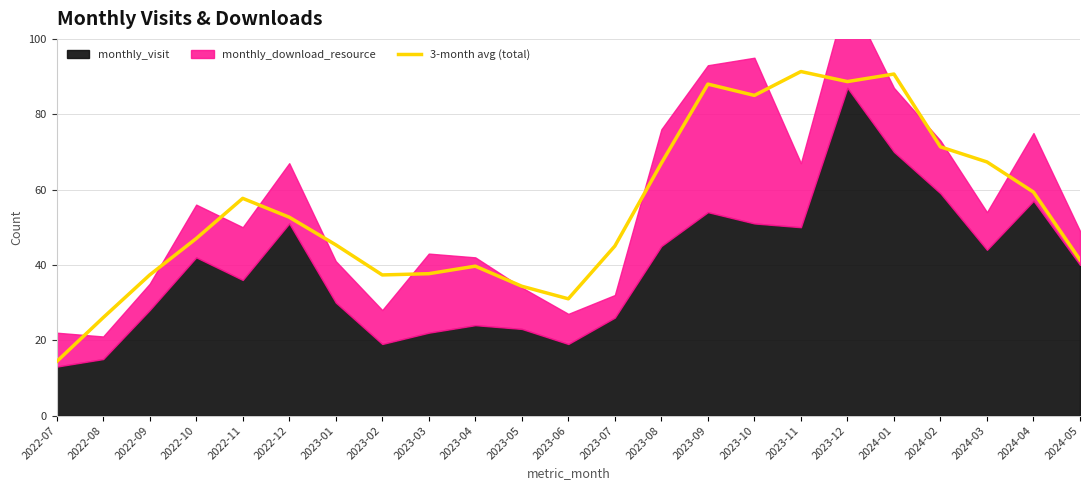

The chart shows a value of 15.3 at 2022-11. True or false?

False